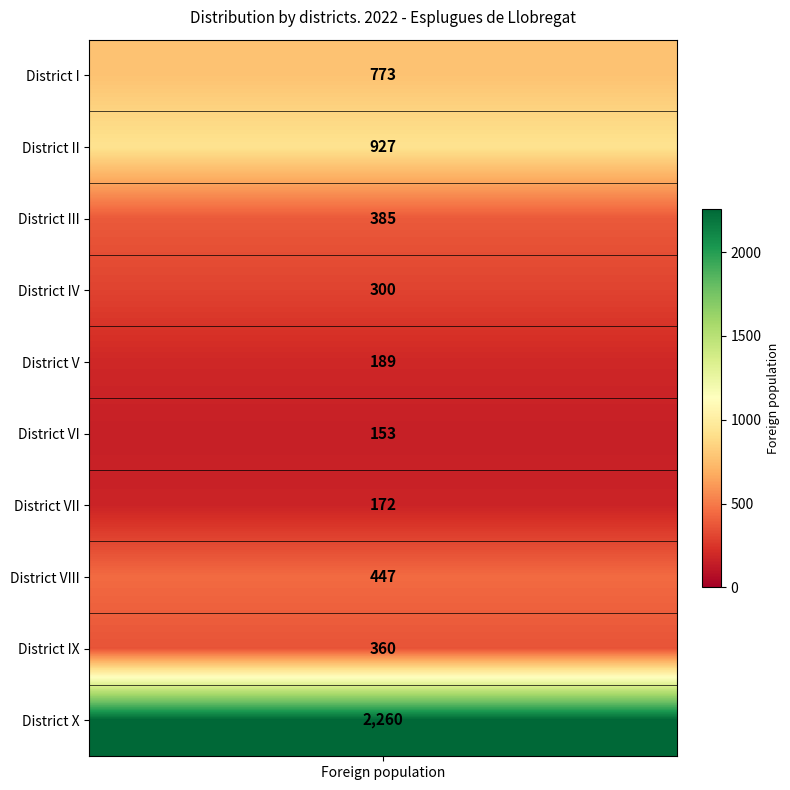

Where does the data first go above 385?

District I